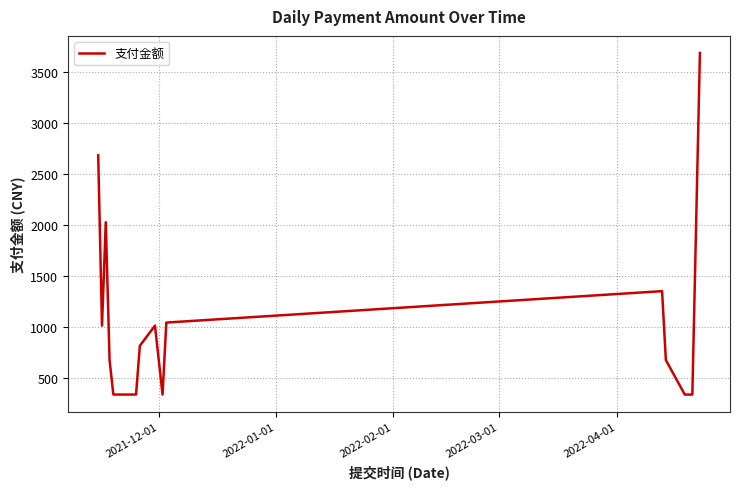

What is the smallest value displayed?

338